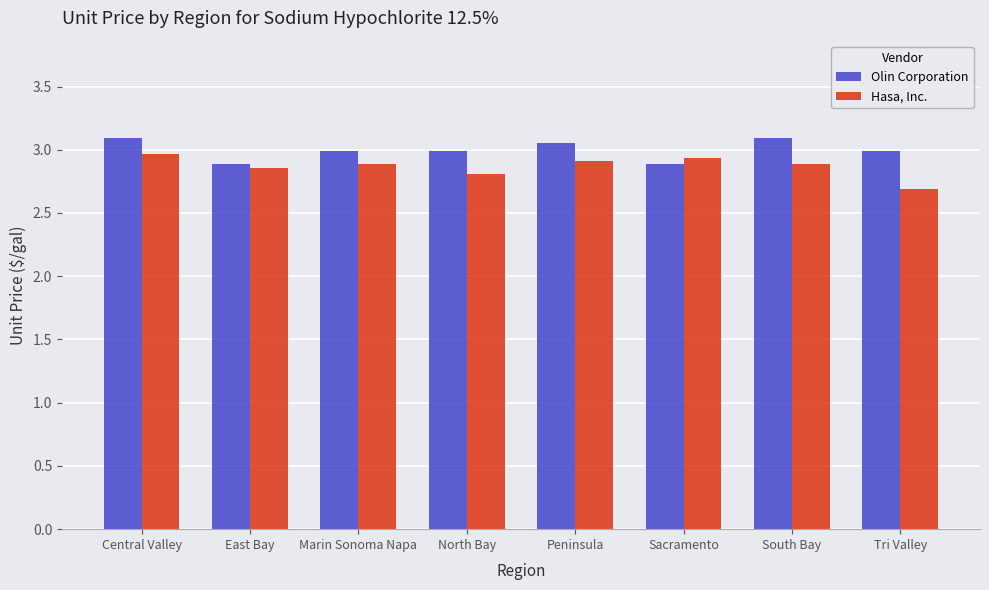

How many groups of bars are there?

8